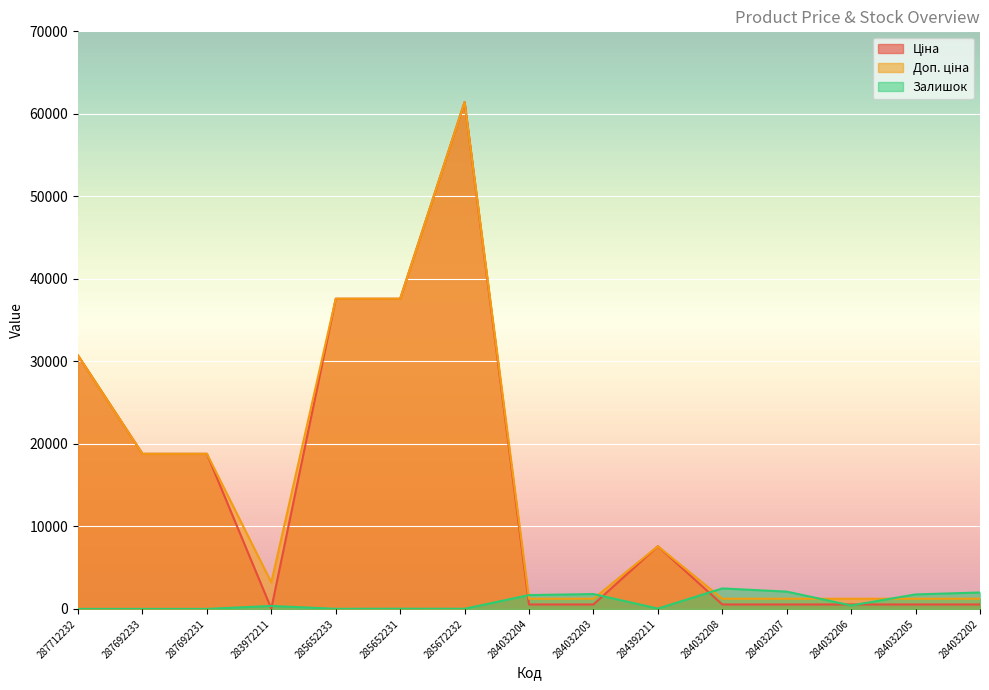

Which label corresponds to the smallest value in the chart?

287712232